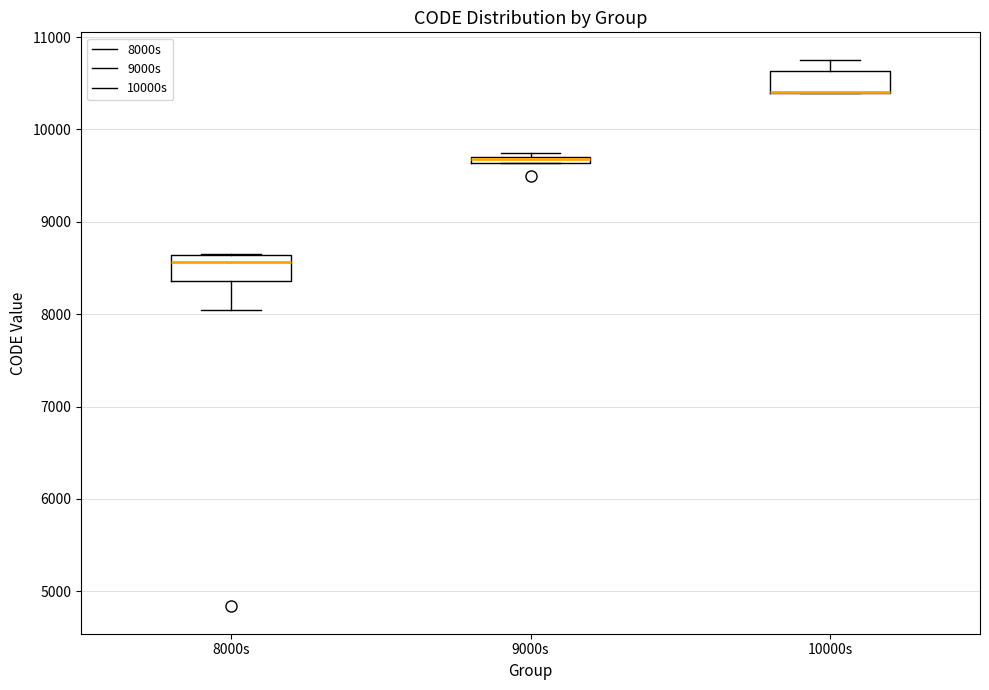

Where is the lower edge of the box for 9000s on the y-axis? The values are not printed on the chart, so give them approximately, as read against the axis.

9600